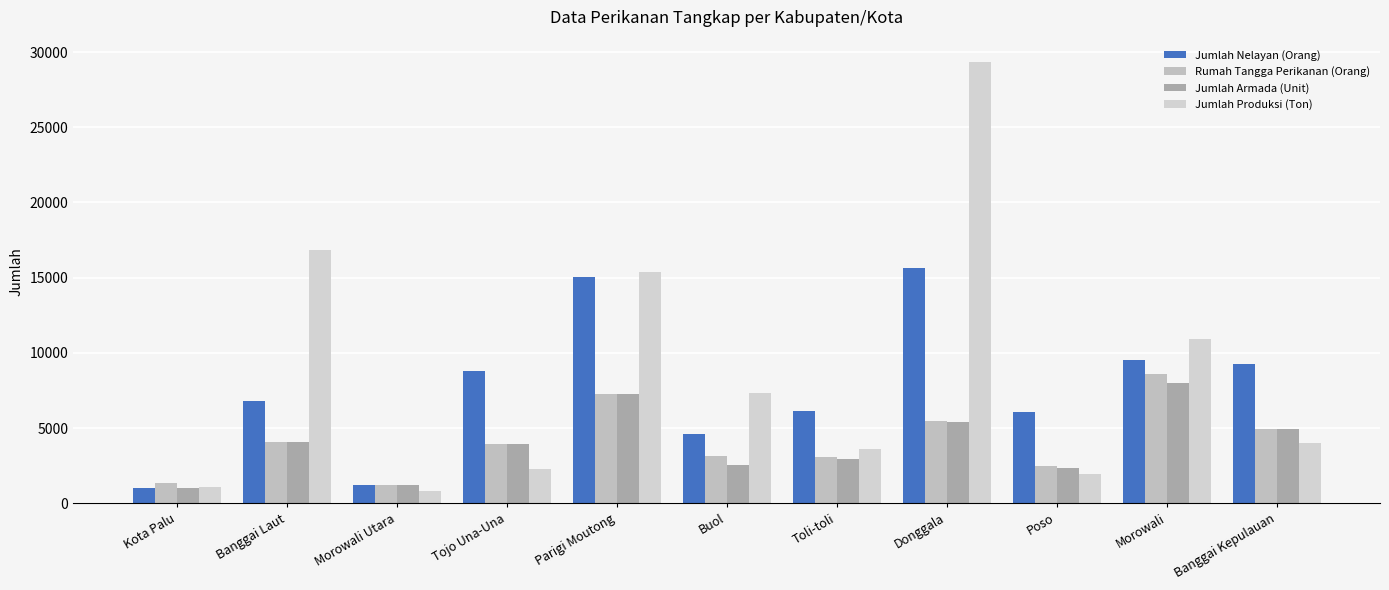

What is the difference between the second highest and second lowest values in the Jumlah Armada (Unit) series?

6039.0